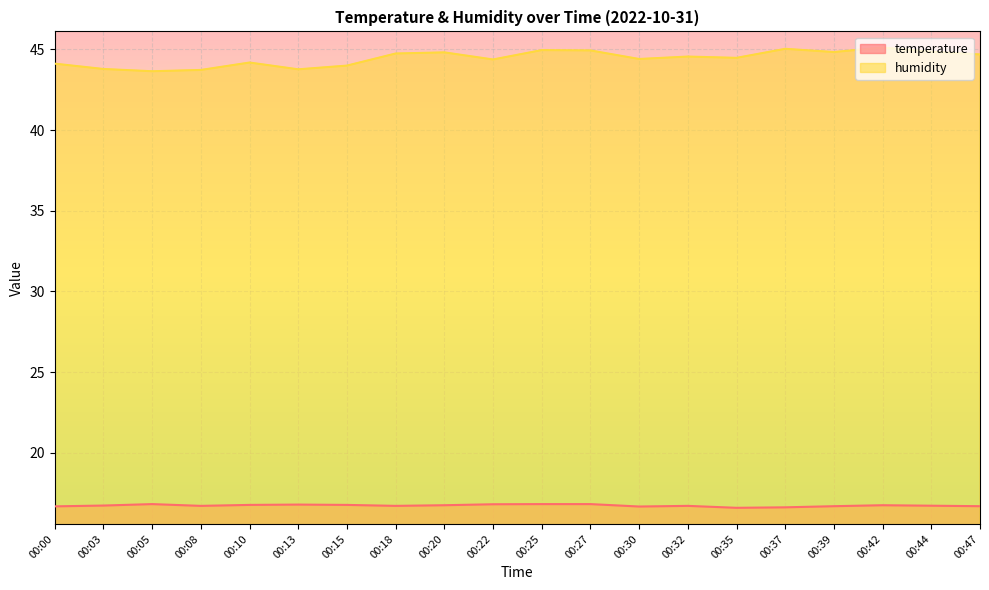

What is the maximum value for temperature?

16.8